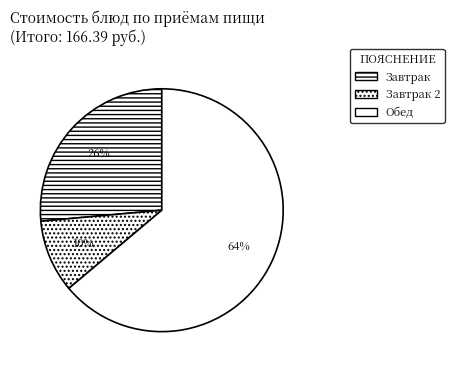

Count the number of slices in the pie.

3